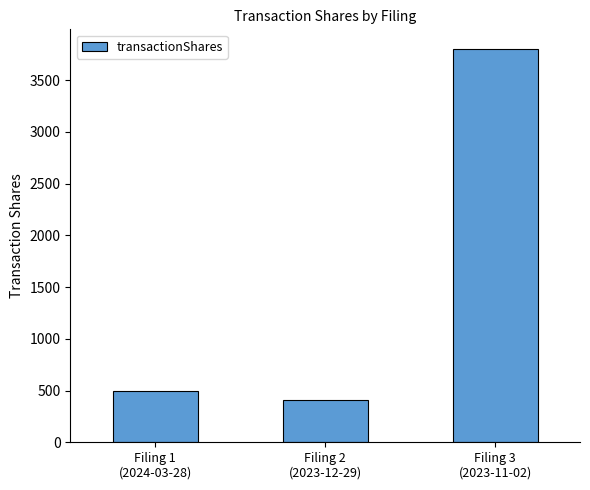

Between Filing 3
(2023-11-02) and Filing 1
(2024-03-28), which is larger?

Filing 3
(2023-11-02)